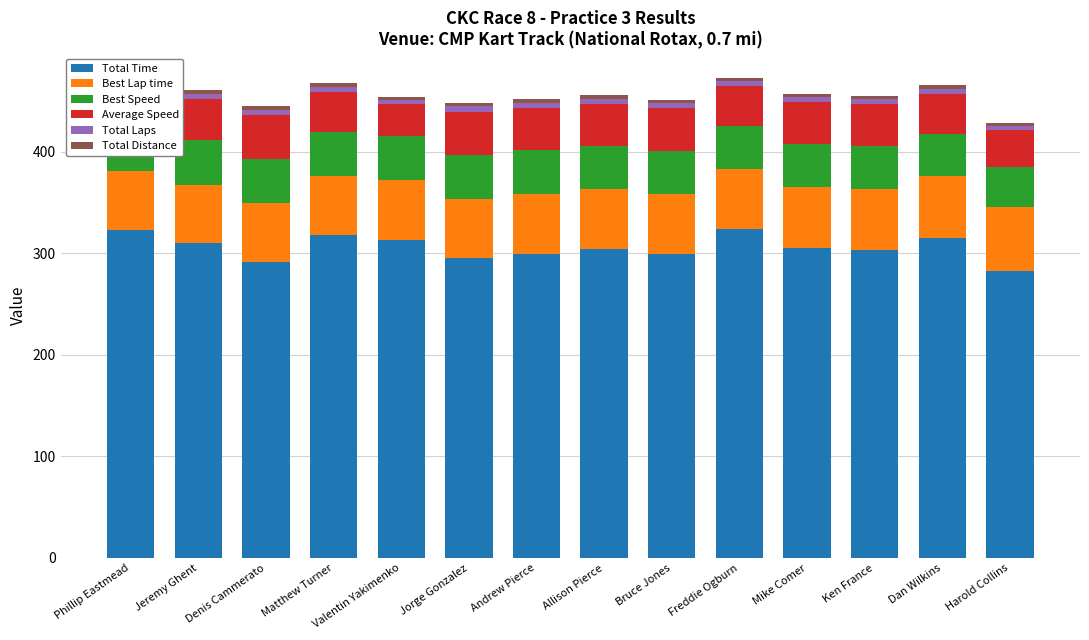

Is it true that Total Laps equals 1.5 at Allison Pierce?

False